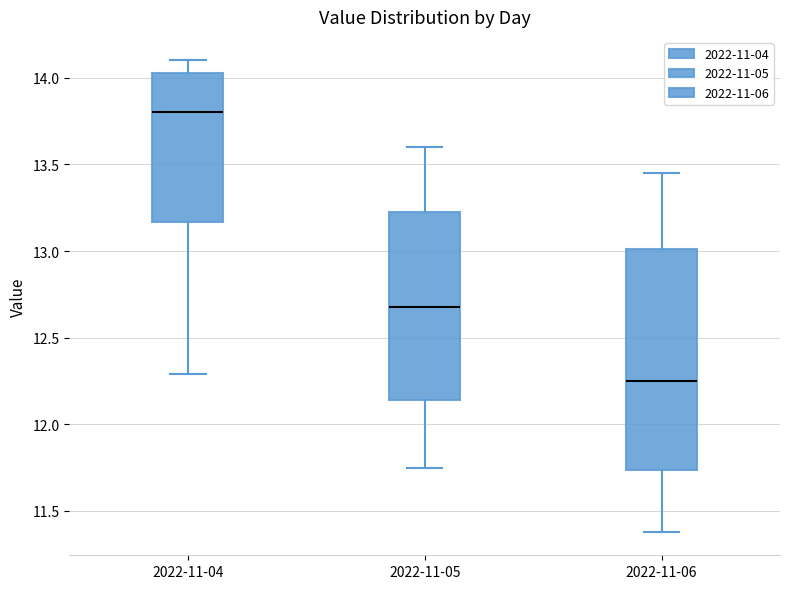

Where is the upper edge of the box for 2022-11-05 on the y-axis? The values are not printed on the chart, so give them approximately, as read against the axis.

13.25